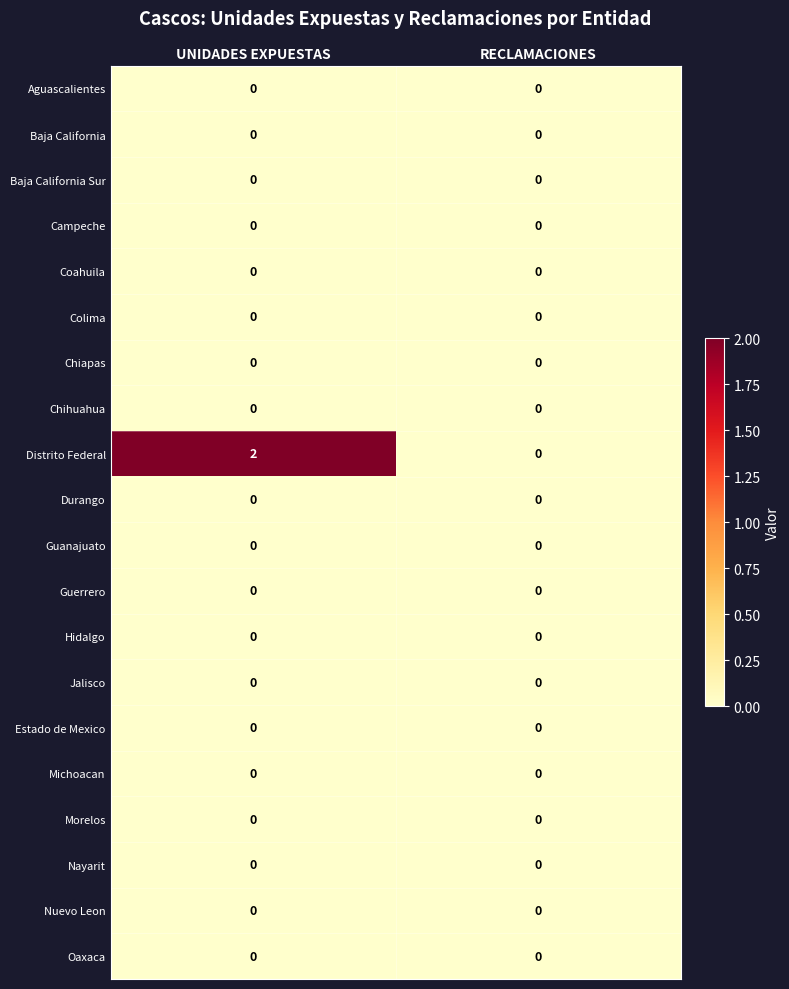

How many categories are shown in the chart?

2